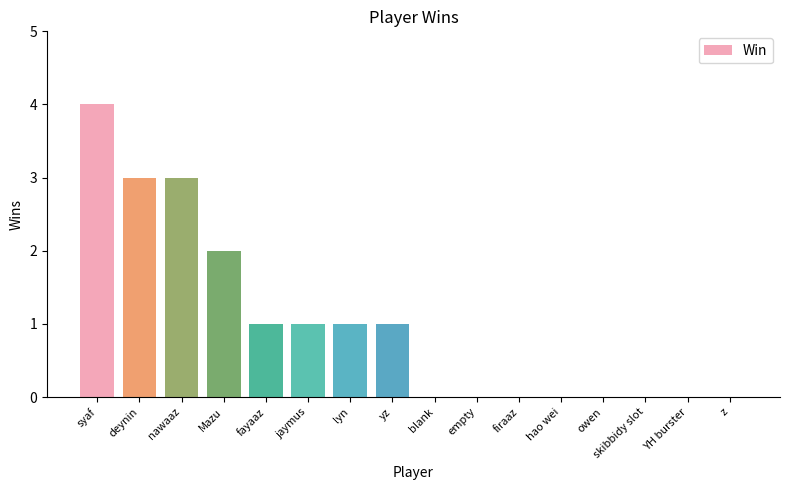

Where is the data nearest to the value 2?

Mazu